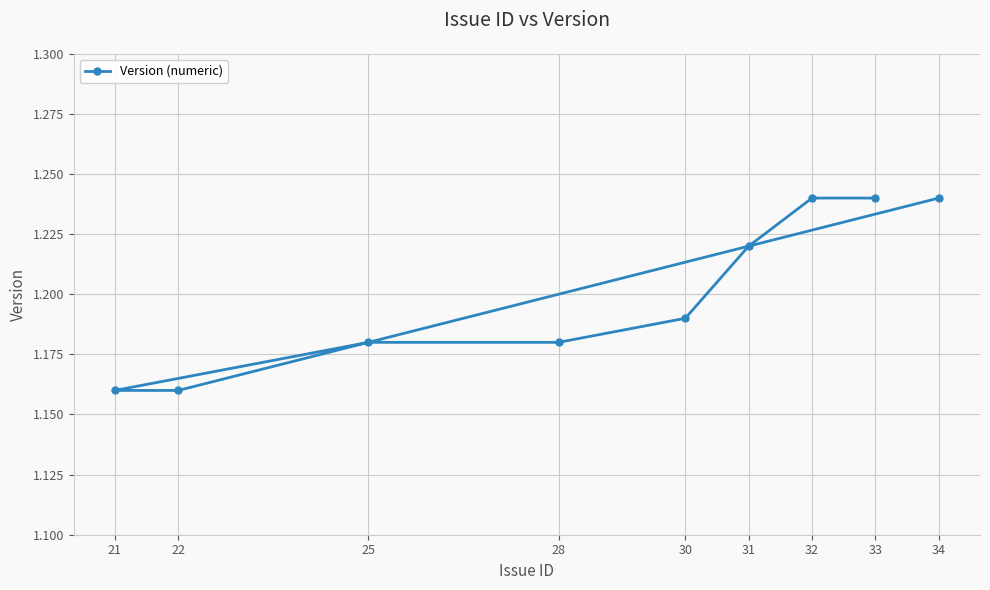

Does the chart display data point markers on the line(s)?

Yes